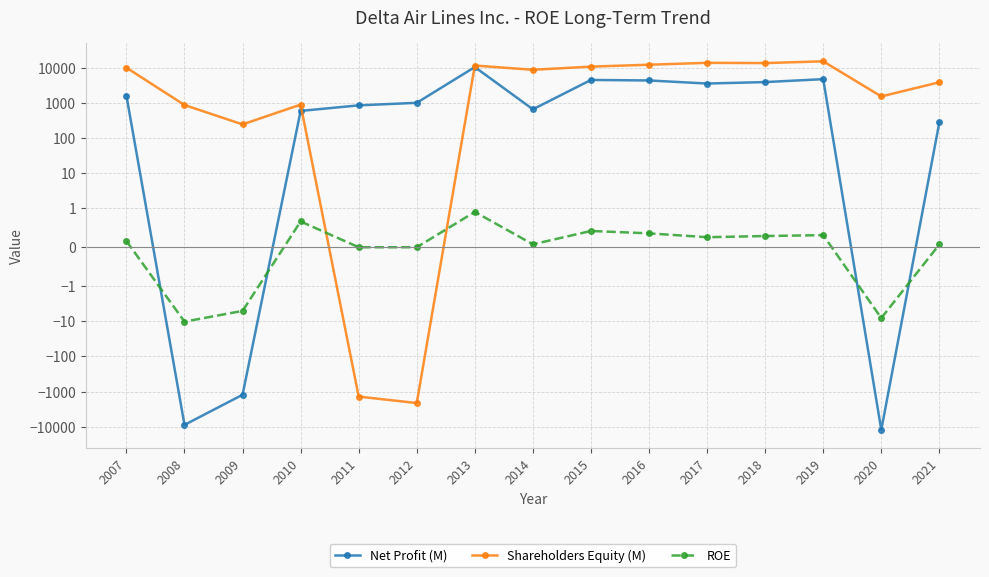

What value does the Shareholders Equity (M) series have at 2019?

15358.0